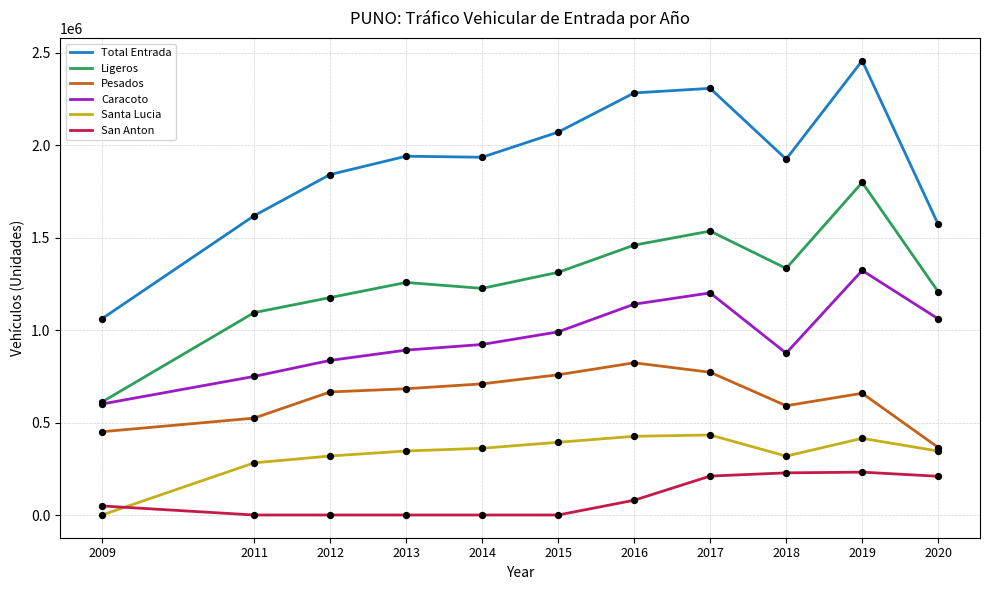

What are all the series names shown in the legend?

Total Entrada, Ligeros, Pesados, Caracoto, Santa Lucia, San Anton